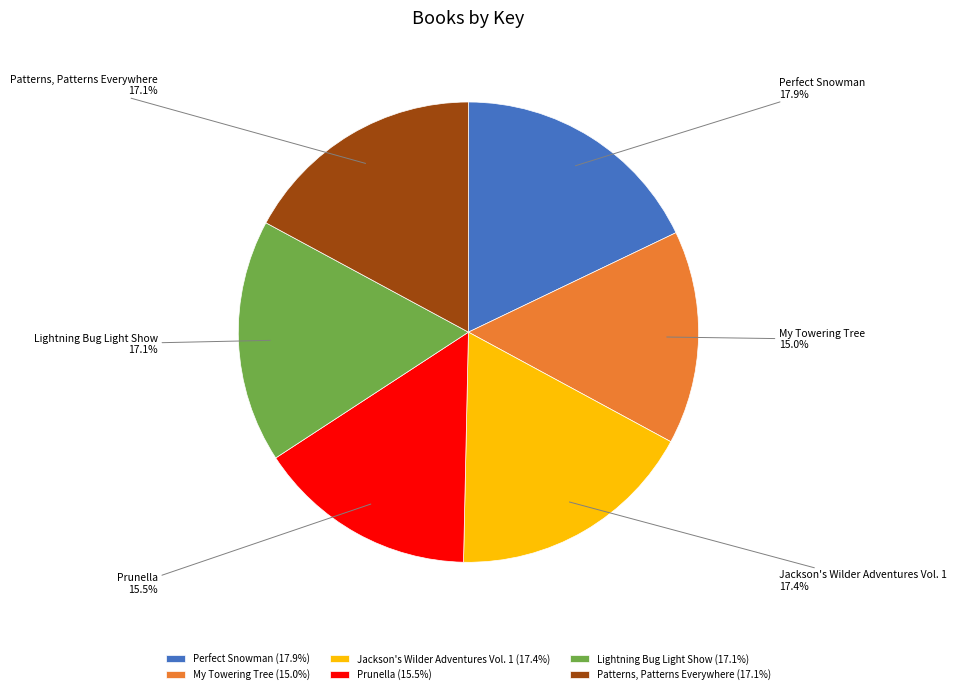

True or false: Lightning Bug Light Show accounts for 17% of the total.

True